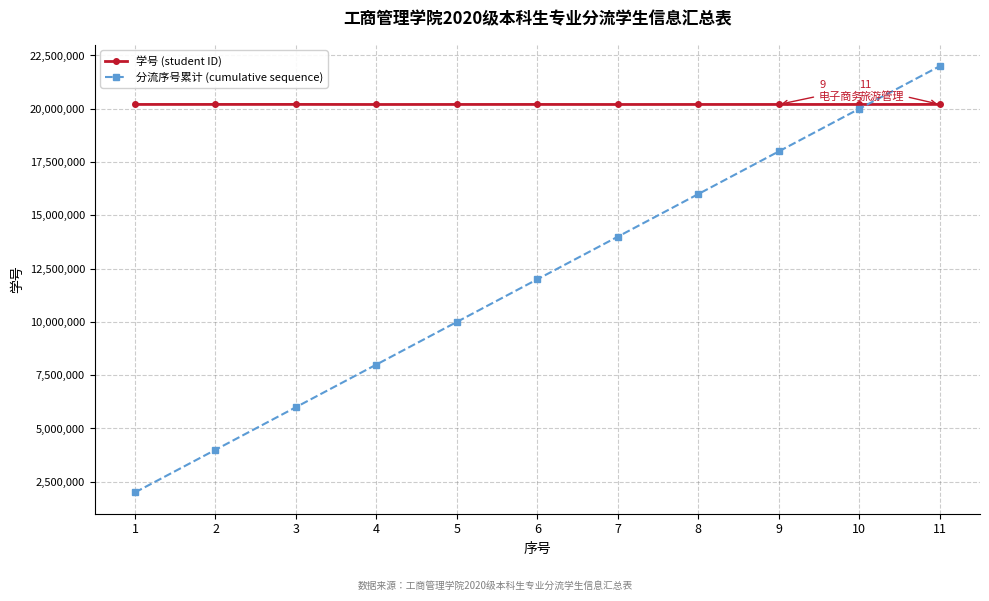

Count the 分流序号累计 (cumulative sequence) values in the range 6000000 to 18000000.

7